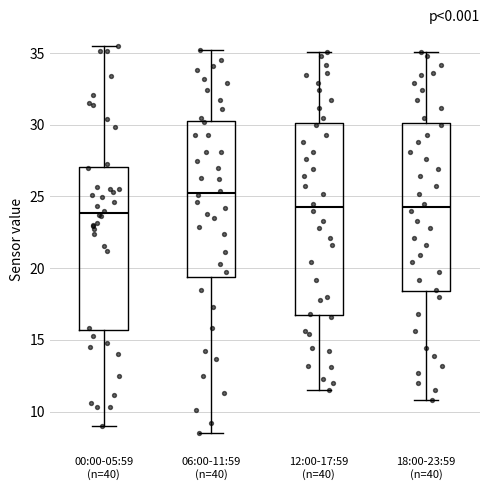

Where does the lower whisker of the box for 00:00-05:59 (n=40) end on the y-axis? The values are not printed on the chart, so give them approximately, as read against the axis.

9.0